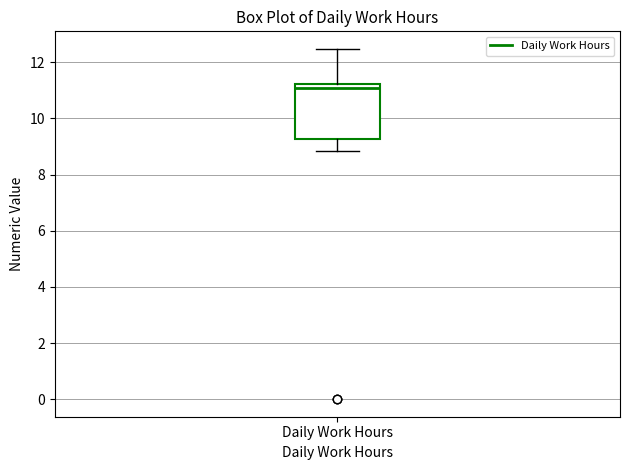

Where does the median line of the box for Daily Work Hours sit on the y-axis? The values are not printed on the chart, so give them approximately, as read against the axis.

11.0